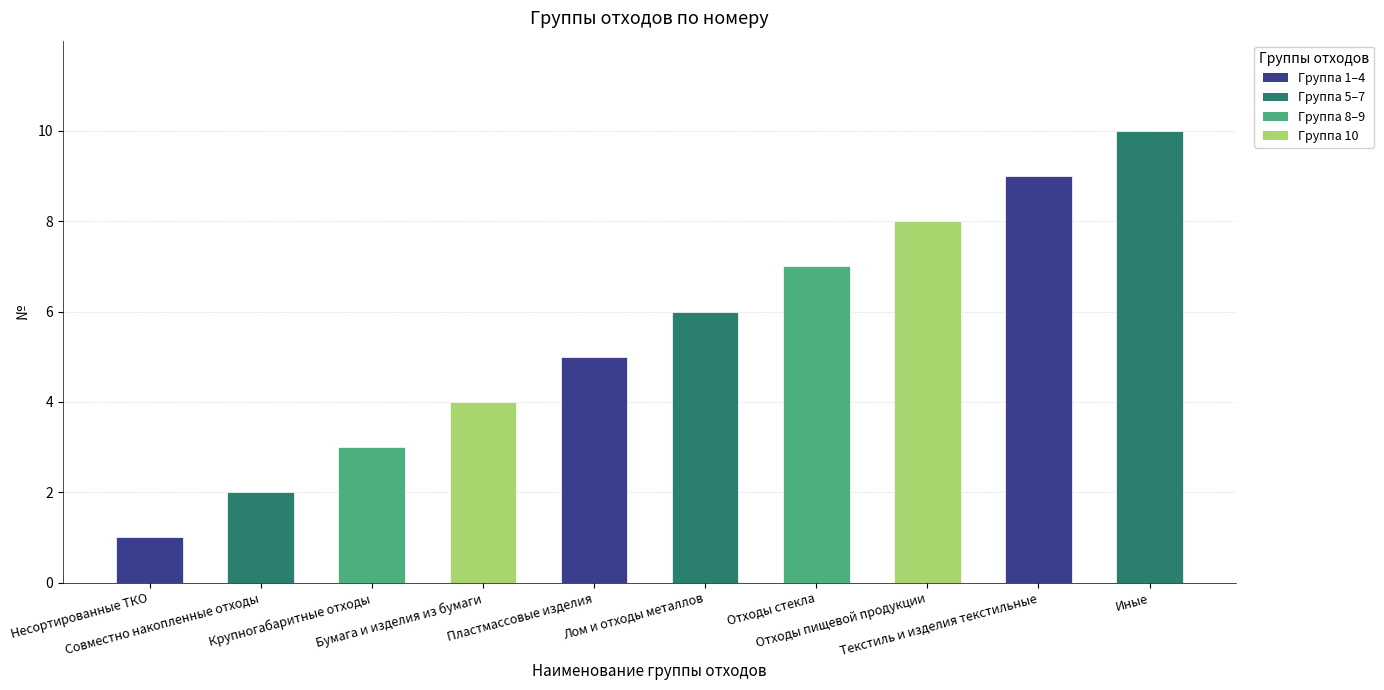

What is the difference between the maximum and minimum values?

9